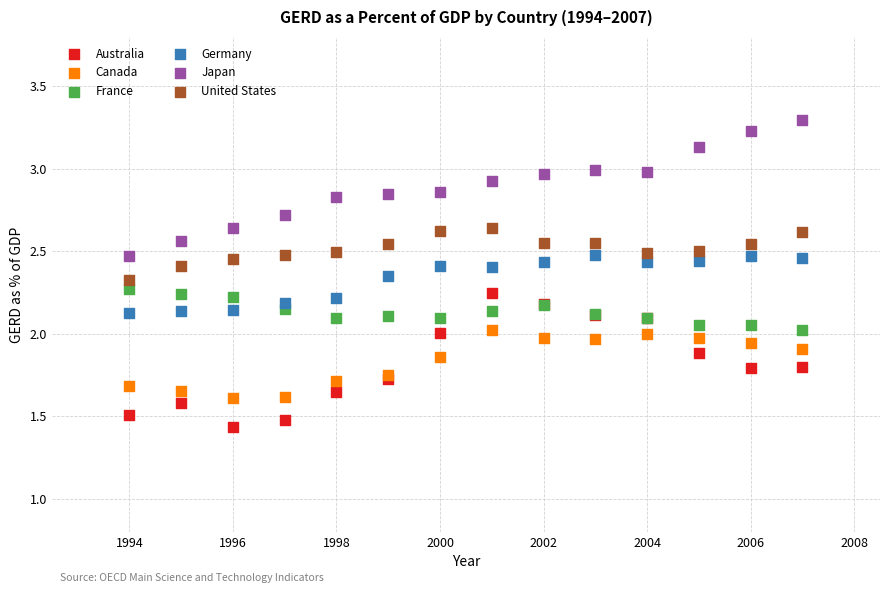

What is the X range (max minus min) for the scatter plot?

13.0